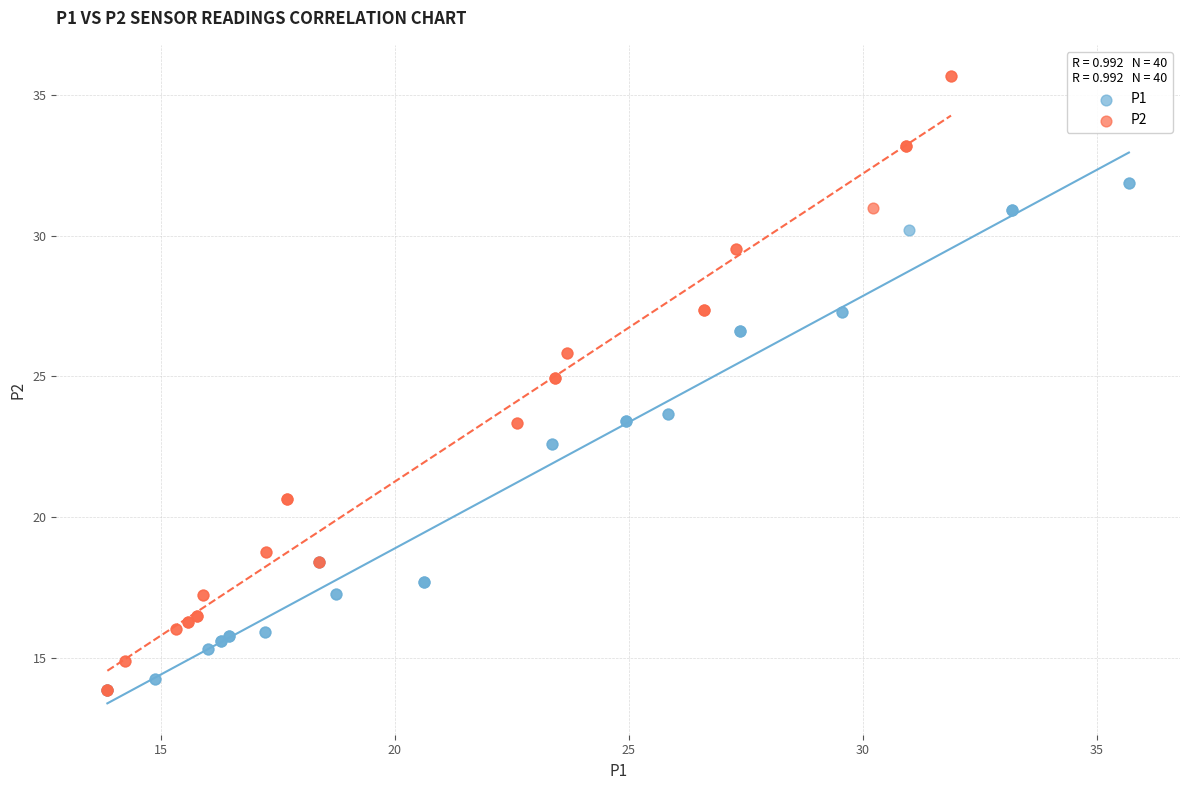

What are all the series names shown in the legend?

P1, P2